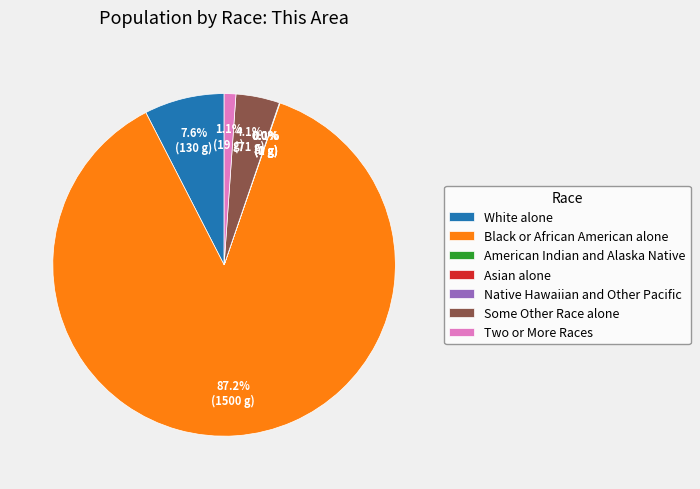

Which slice represents more than half of the pie?

Black or African American alone